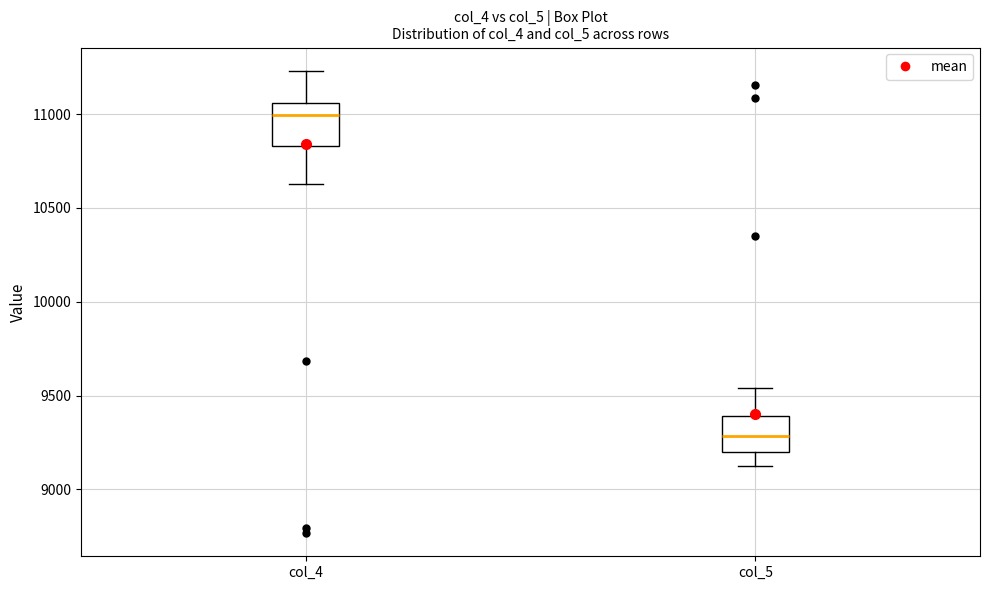

Reading left to right, read every box against the y-axis: the position of its median line, the range the box covers, and the ends of its whiskers. The values are not printed on the chart, so give them approximately, as read against the axis.

col_4: median 11000, box 10850 to 11050, whiskers 10650 to 11250
col_5: median 9300, box 9200 to 9400, whiskers 9150 to 9550